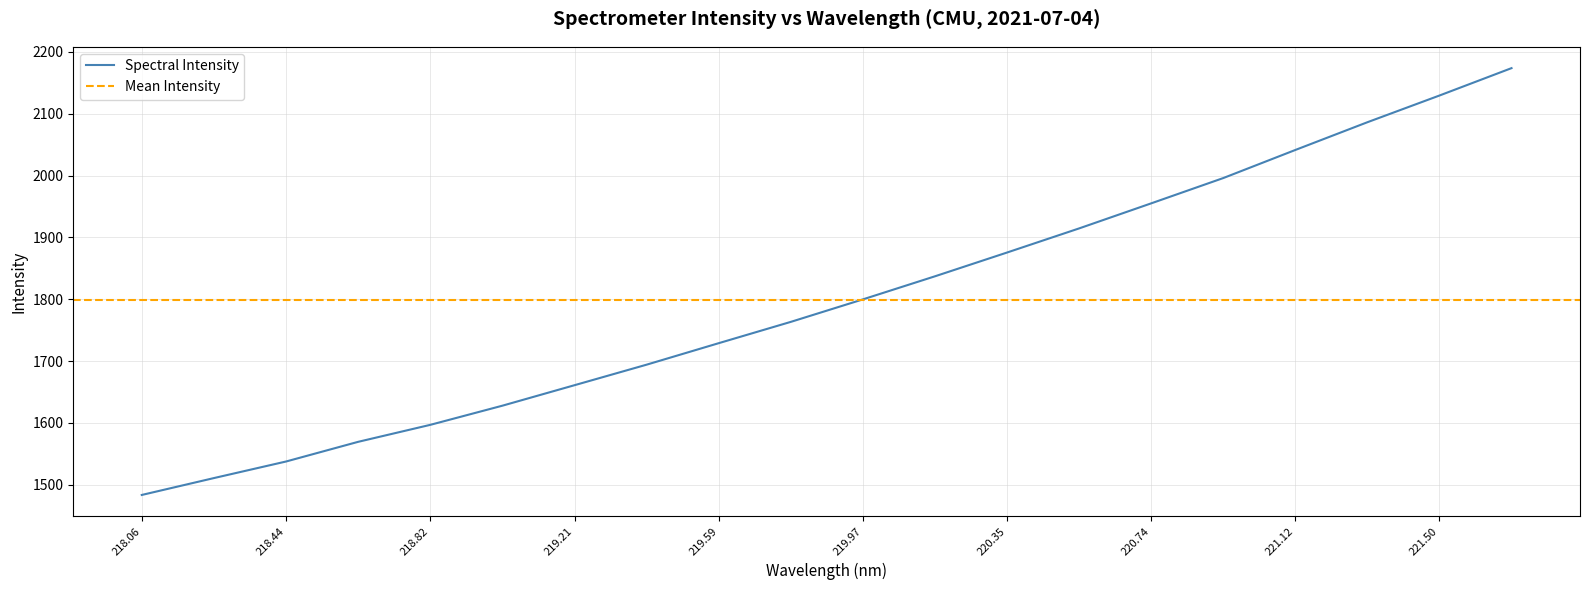

True or false: Spectral Intensity has a value of 647.2 at 218.44.

False